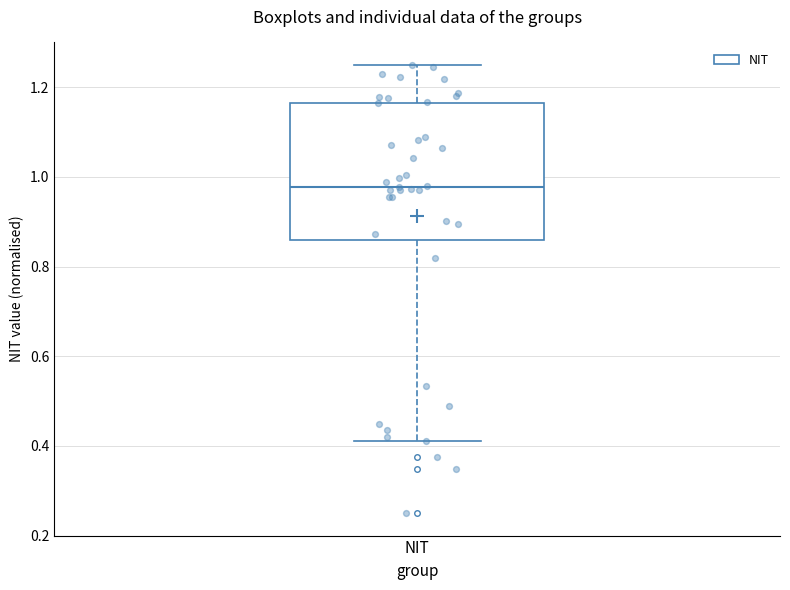

Read this box plot against the y-axis: the position of the median line, the range covered by the box, and the ends of both whiskers. The values are not printed on the chart, so give them approximately, as read against the axis.

median 0.98, box 0.86 to 1.16, whiskers 0.42 to 1.26